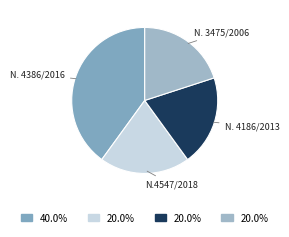

Is the sum of Ν. 3475/2006 and Ν. 4186/2013 greater than half?

No